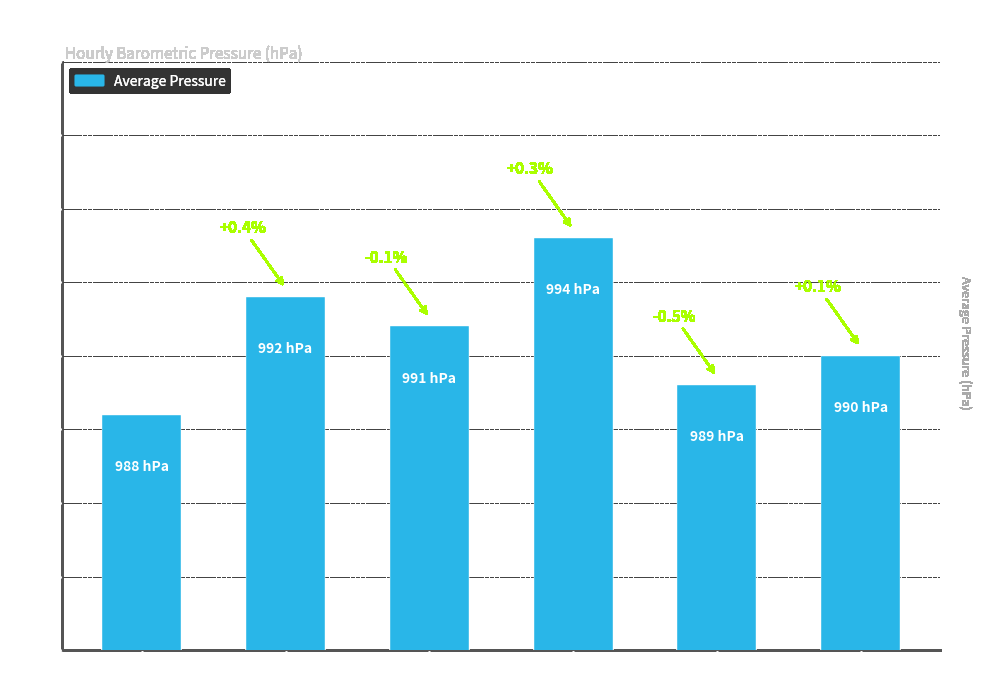

Reading left to right, transcribe all the data shown in this chart.

988	992	991	994	989	990